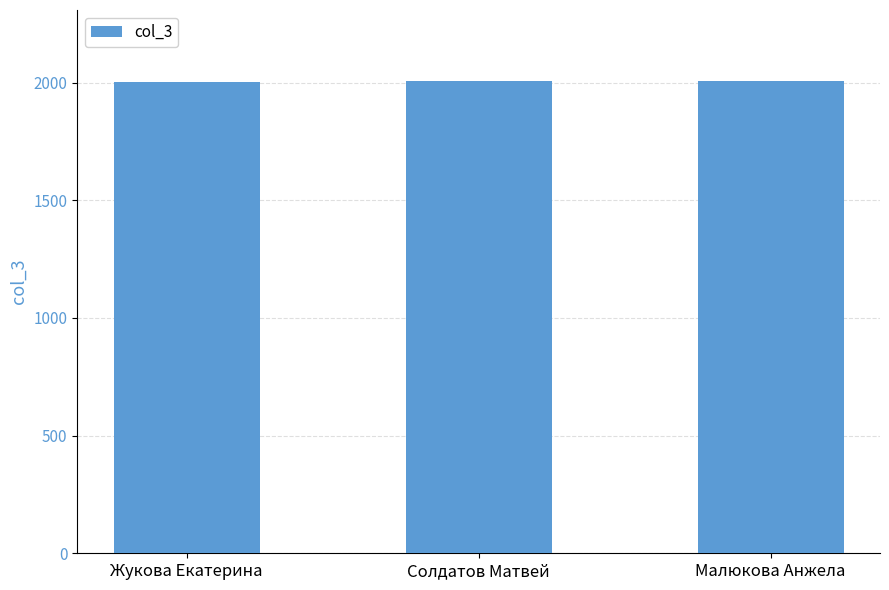

What is the label of the 1st bar from the right?

Малюкова Анжела